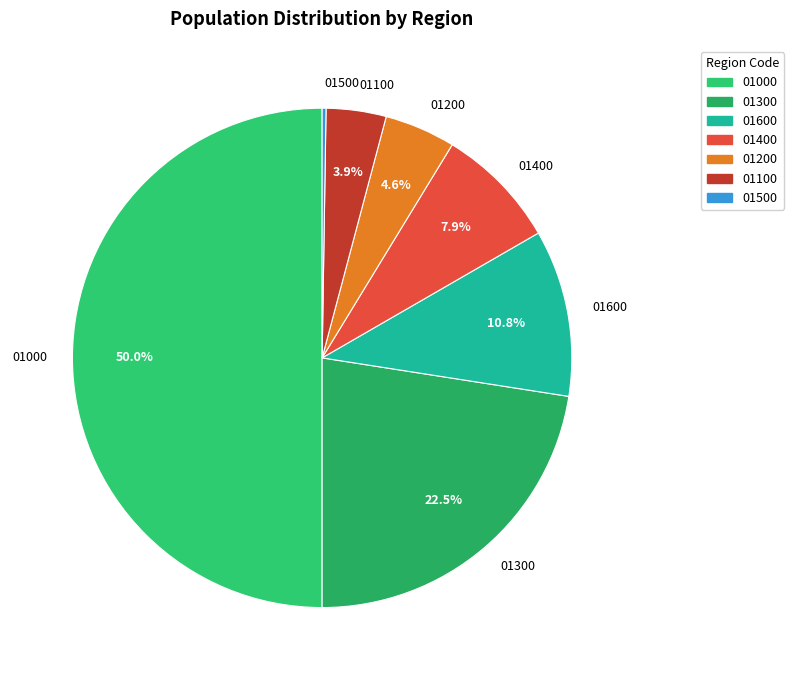

Does 01200 account for over 50% of the chart?

No